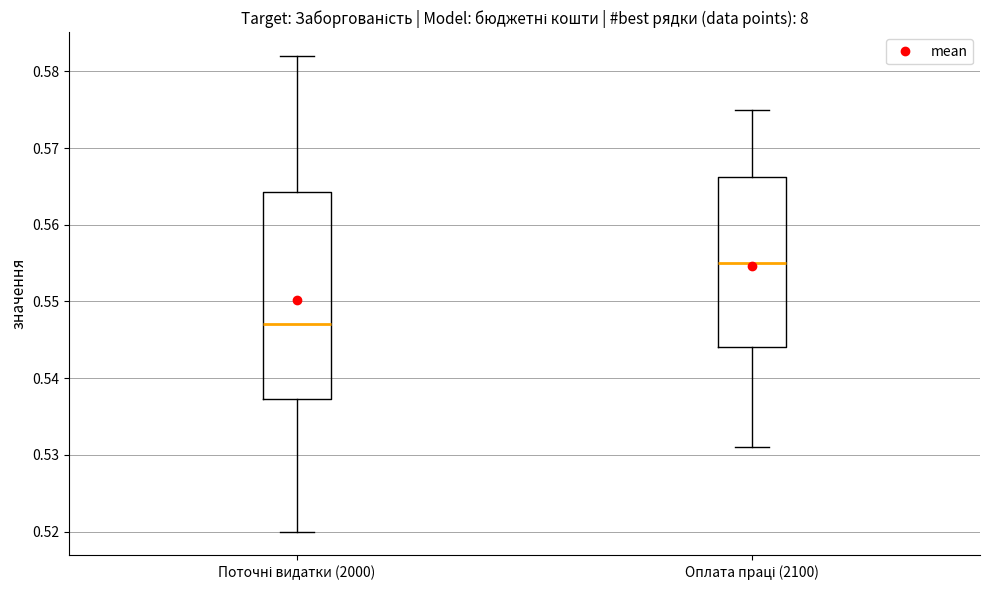

Reading left to right, transcribe this box plot: for each box, give where its median line is, the range the box spans, and where its two whiskers end, as read against the y-axis. The values are not printed on the chart, so give them approximately, as read against the axis.

Поточні видатки (2000): median 0.547, box 0.537 to 0.564, whiskers 0.520 to 0.582
Оплата праці (2100): median 0.555, box 0.544 to 0.566, whiskers 0.531 to 0.575